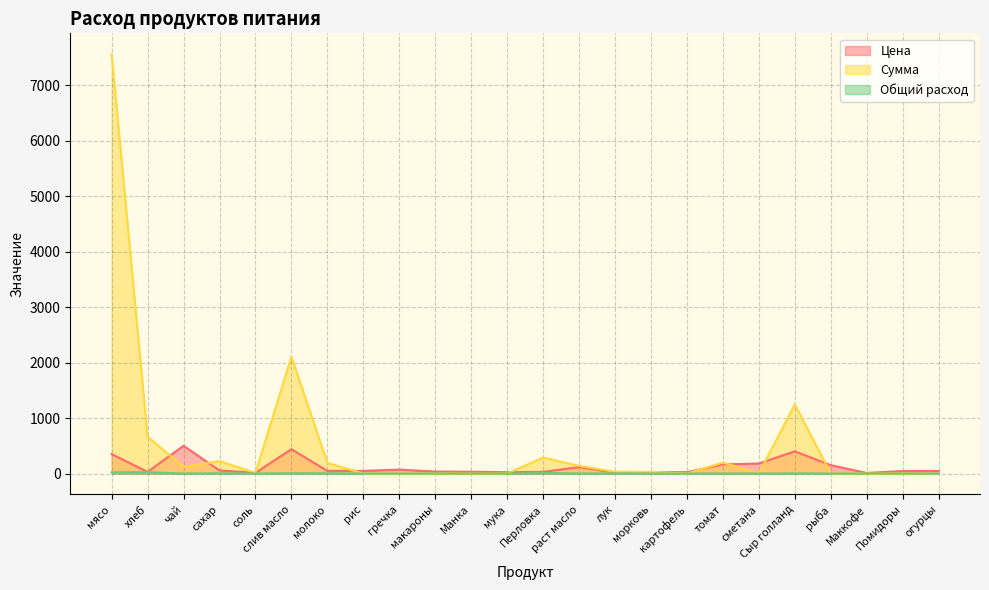

True or false: Общий расход has a value of 12.4 at Помидоры.

False